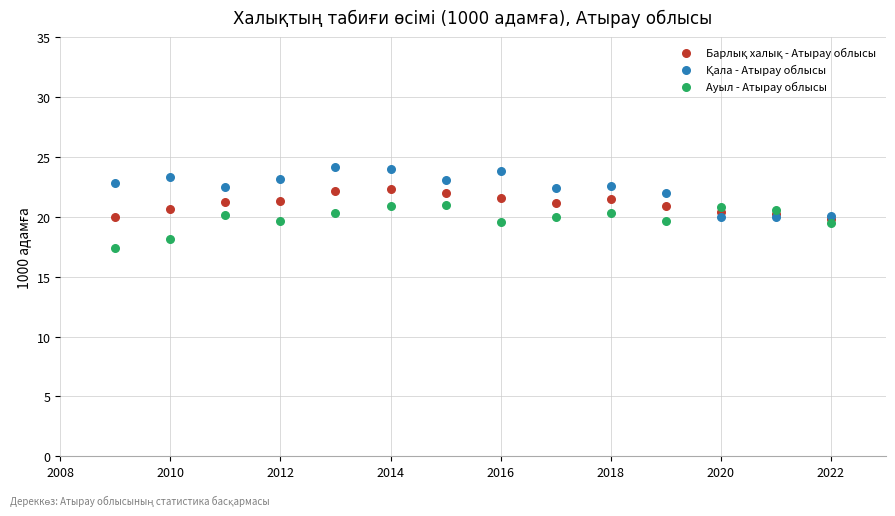

Which series contains the lowest Y value?

Ауыл - Атырау облысы